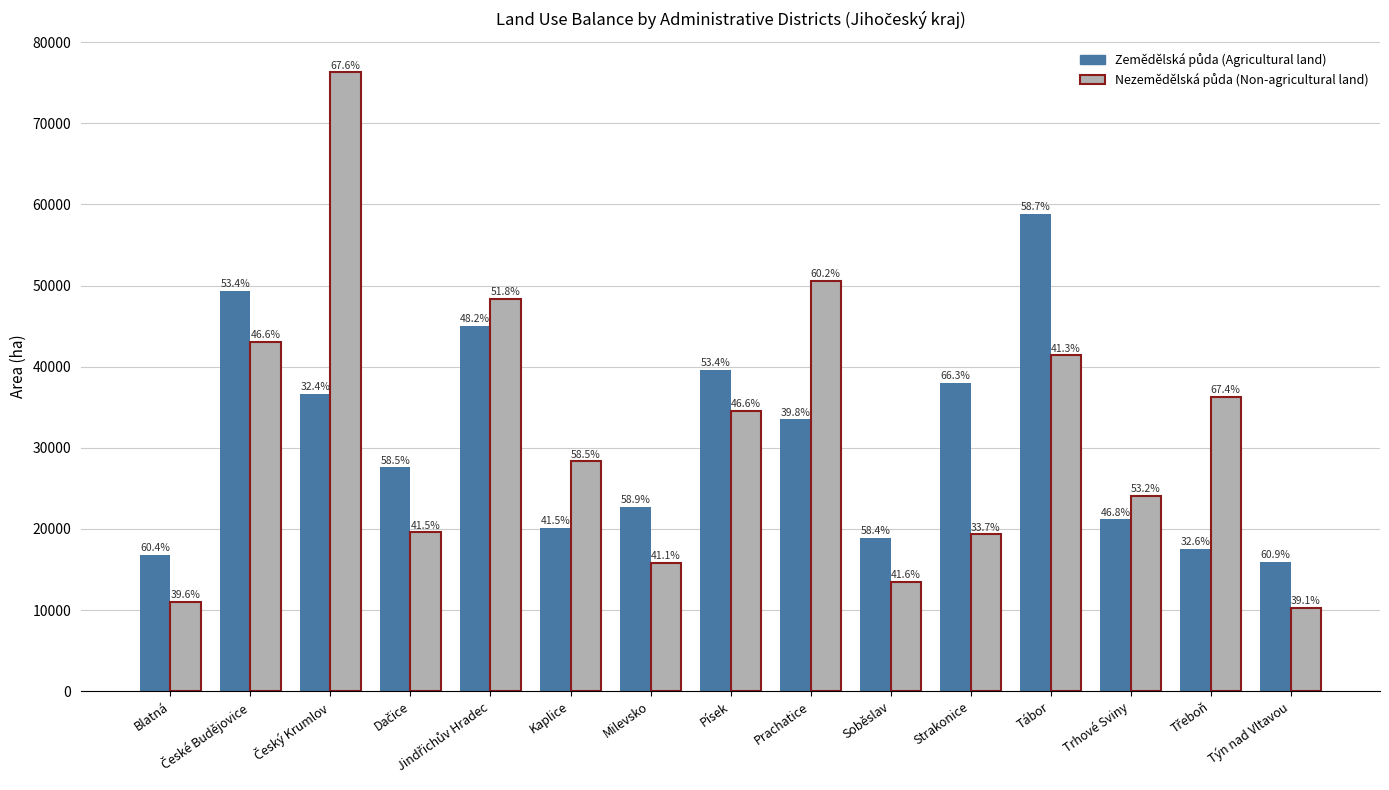

How many bars are there in total?

30